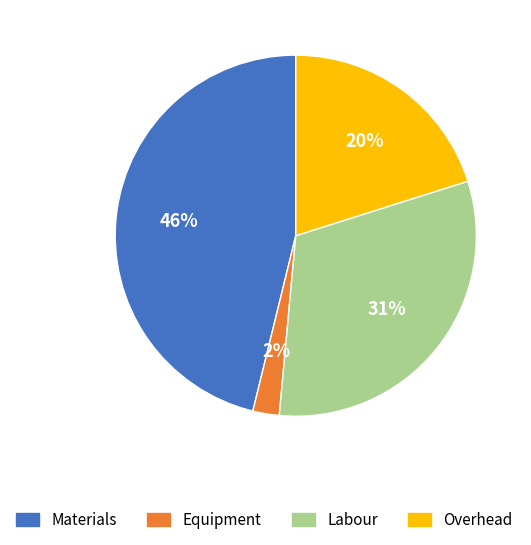

To the nearest percent, what is the difference between the largest and smallest slice percentages?

44%